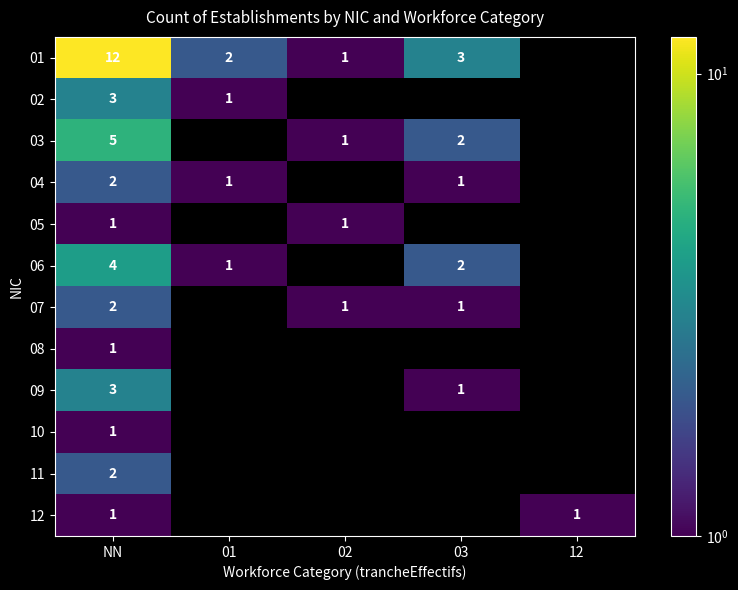

Is it true that 04 equals 1 at 01?

True